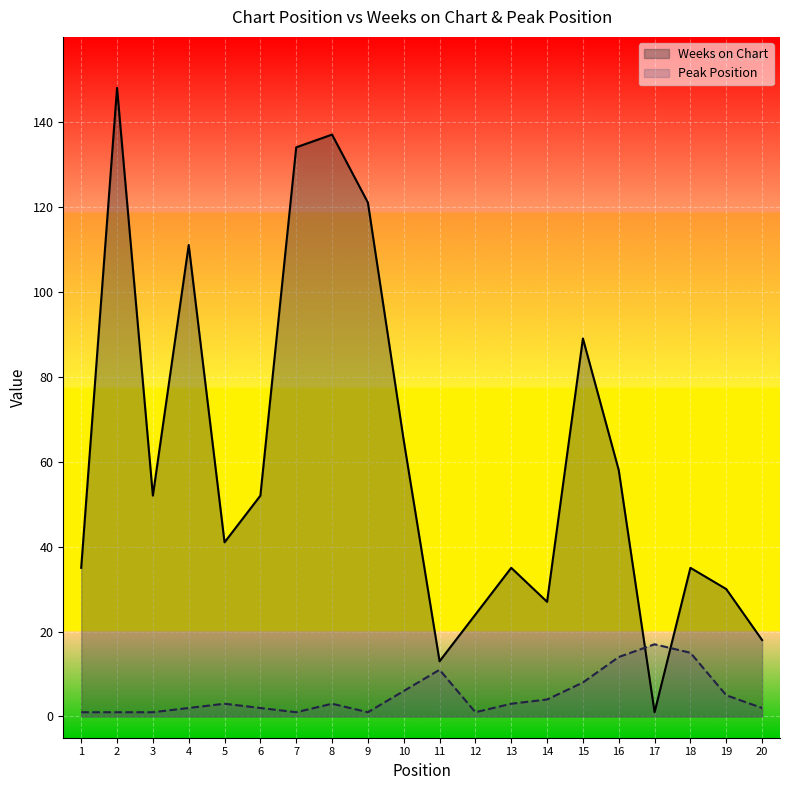

What are all the series names shown in the legend?

Weeks on Chart, Peak Position